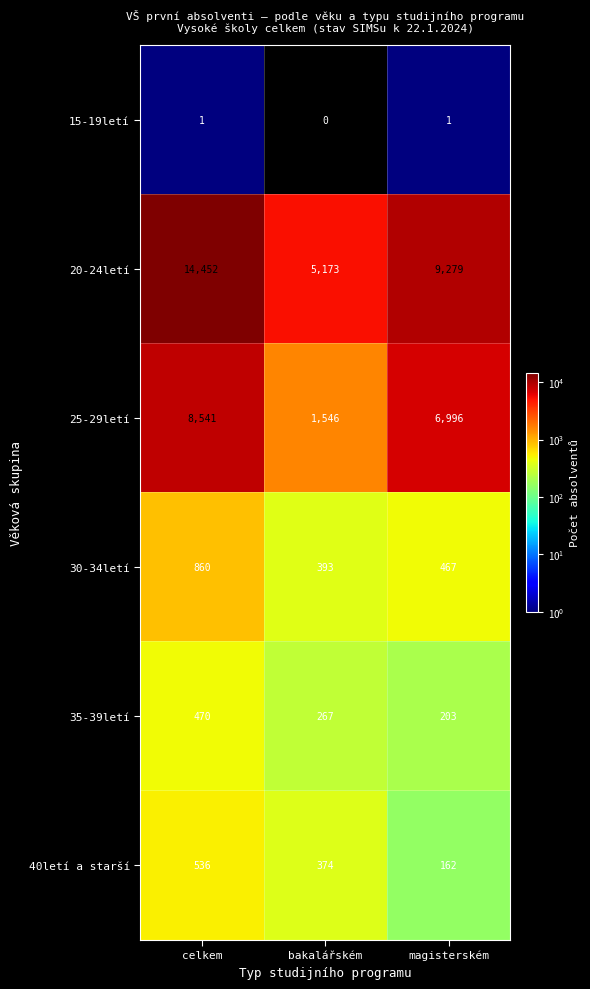

Reading left to right, list all the values displayed in this chart.

15-19letí: 1	0	1
20-24letí: 14452	5173	9279
25-29letí: 8541	1546	6996
30-34letí: 860	393	467
35-39letí: 470	267	203
40letí a starší: 536	374	162